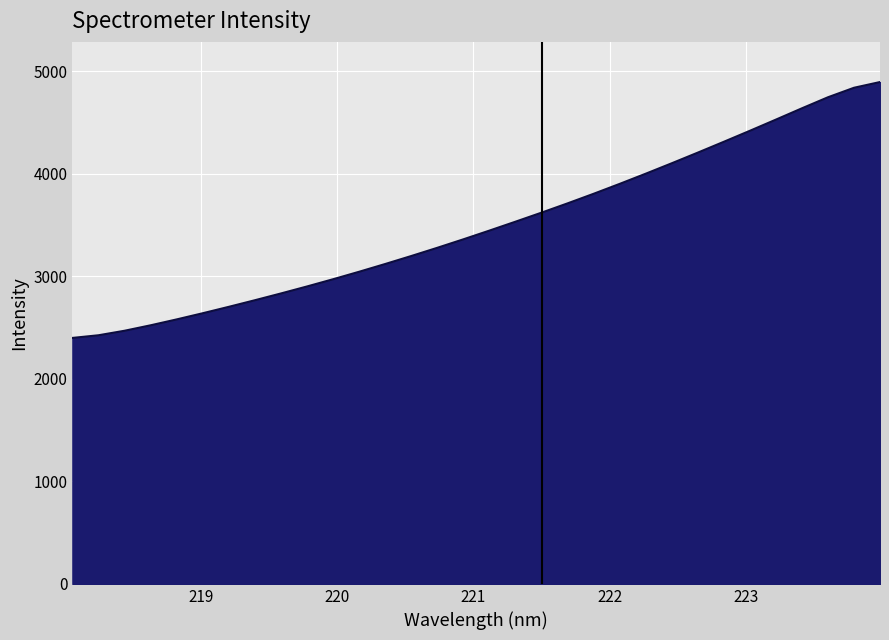

What is the minimum value shown in the chart?

2399.2